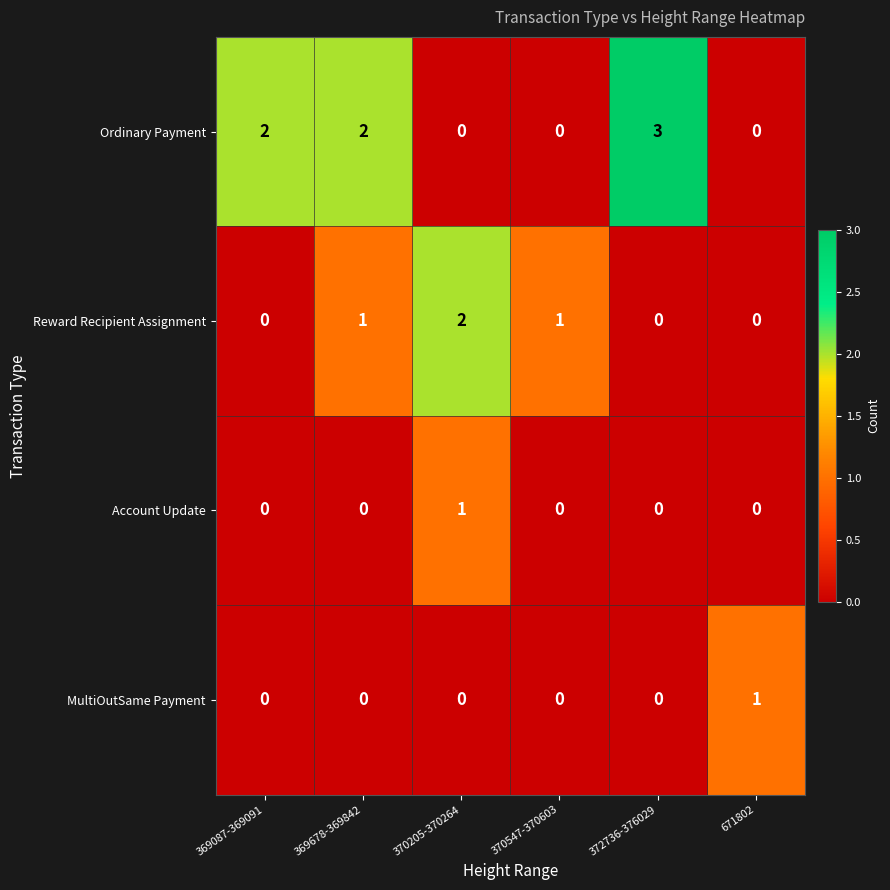

How many distinct data groups are displayed?

4